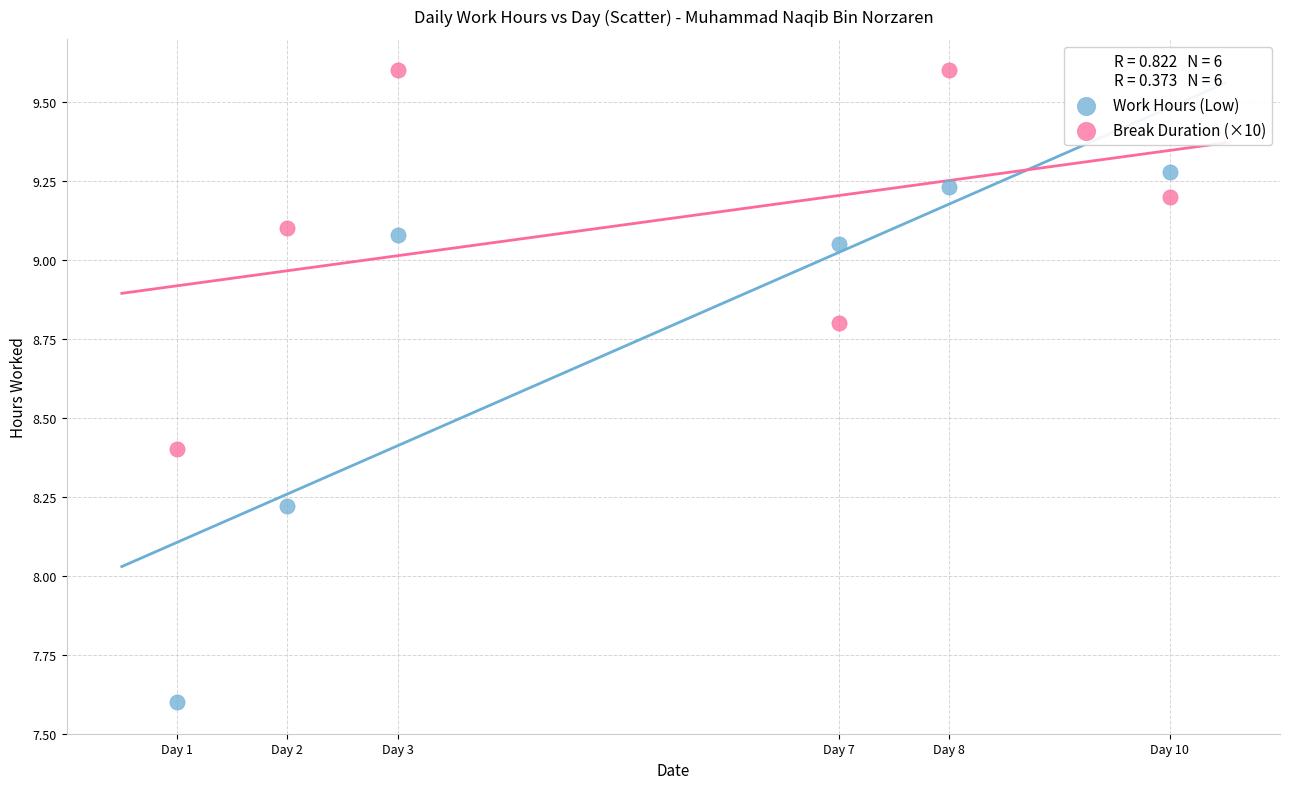

Across all data points, what is the average Y value?

8.9